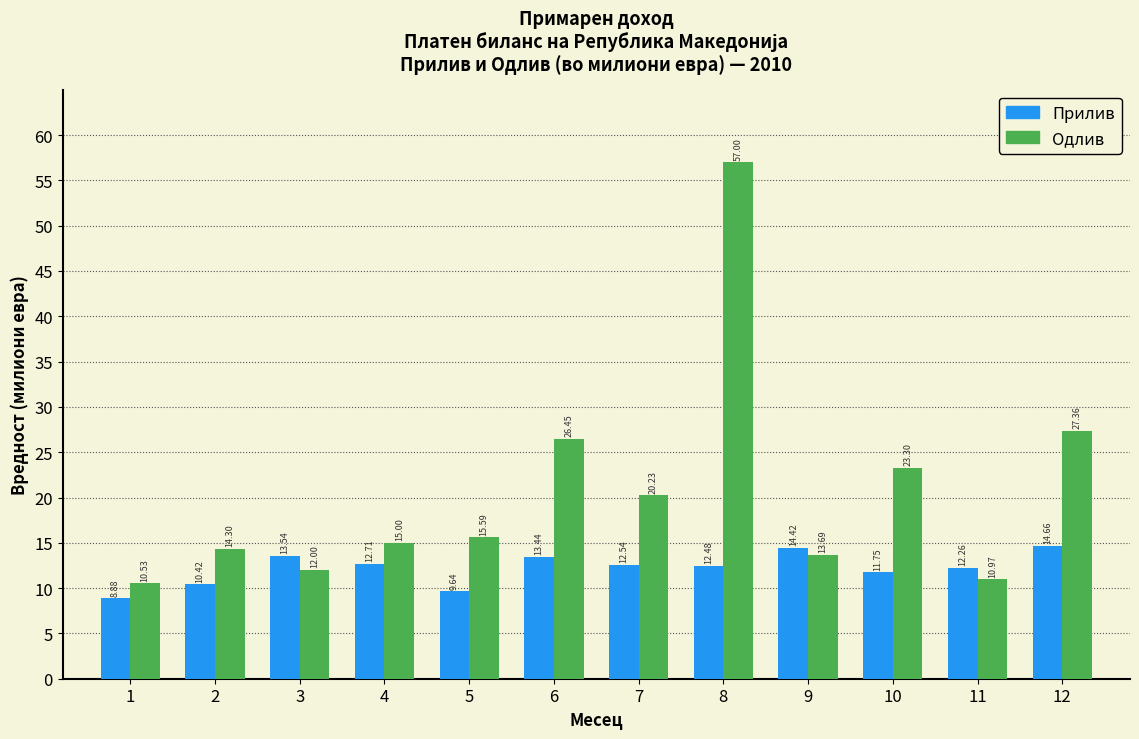

Rank the series at 2 from lowest to highest value.

Прилив, Одлив